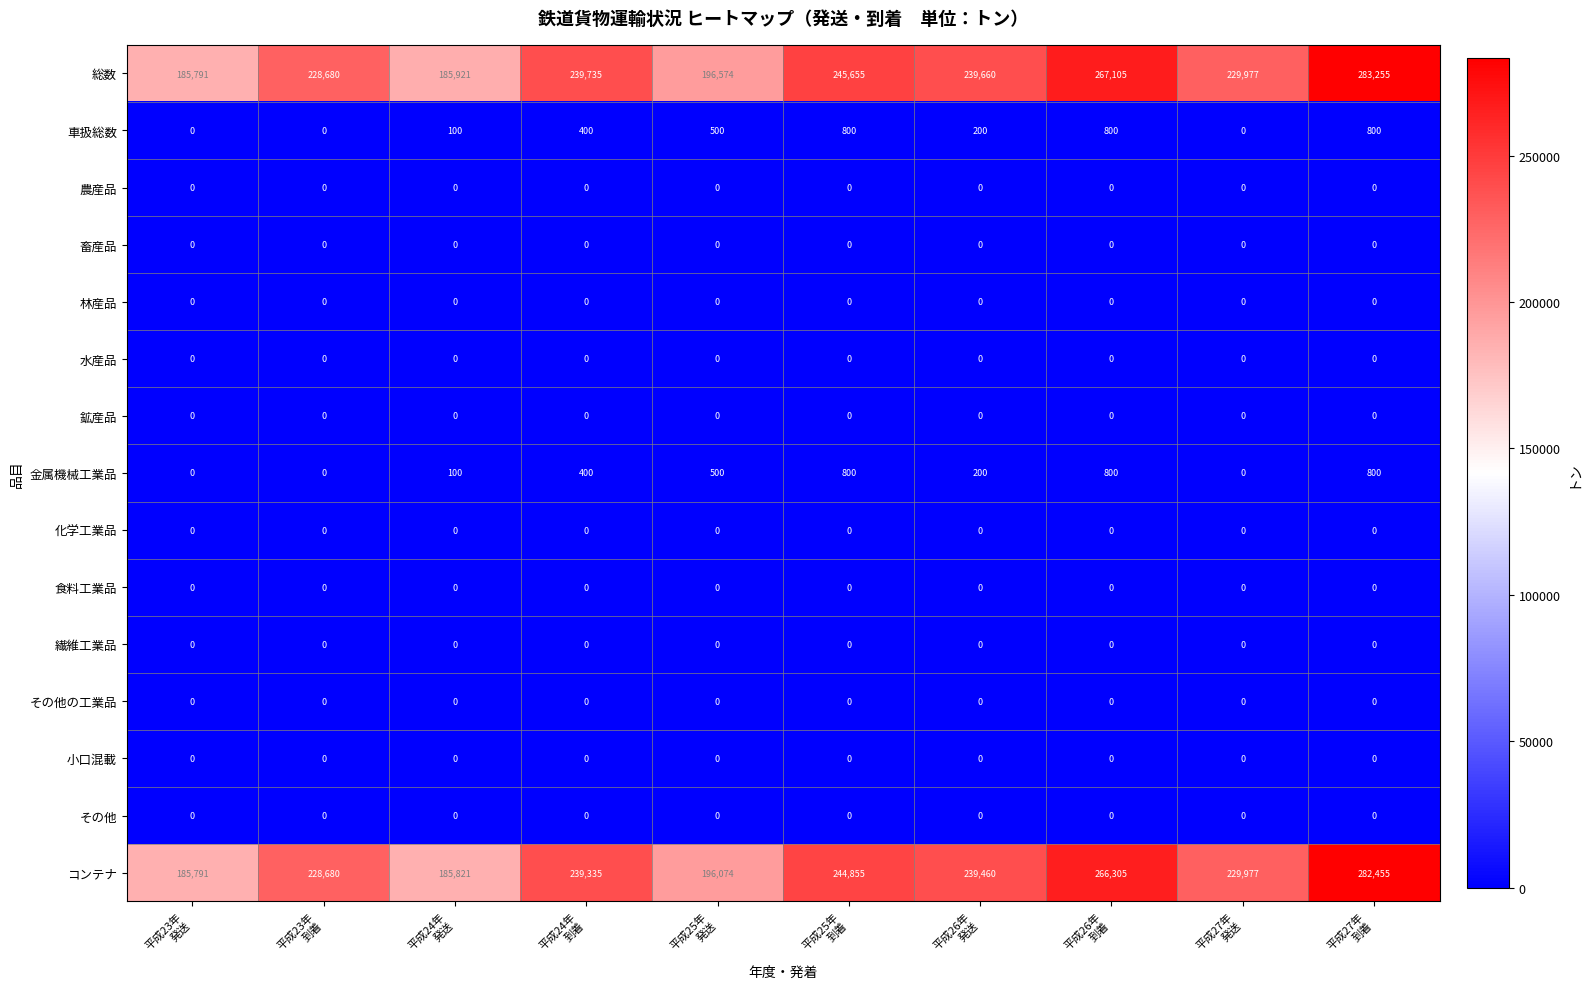

Which series has the largest range (max minus min)?

総数